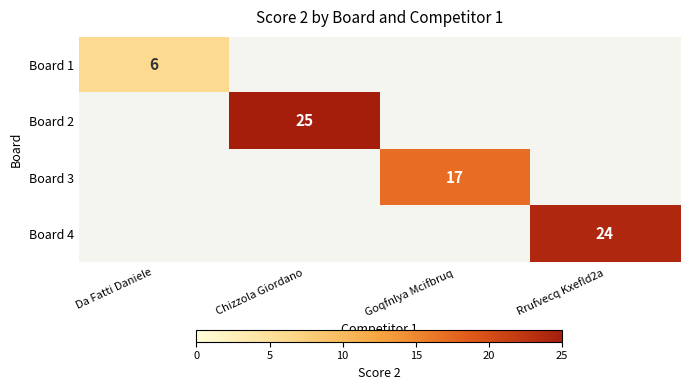

The Board 4 series shows 24 at Rrufvecq Kxefld2a. True or false?

True